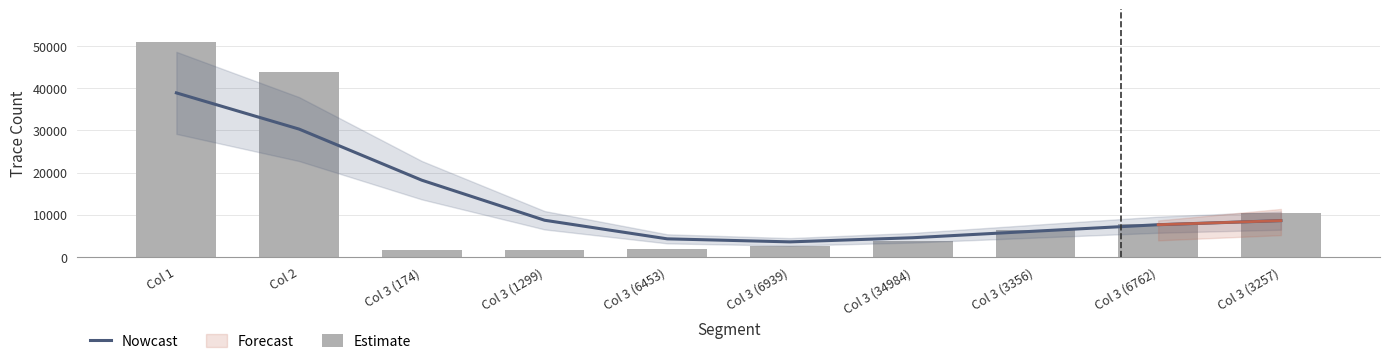

What is the maximum value for Estimate?

51000